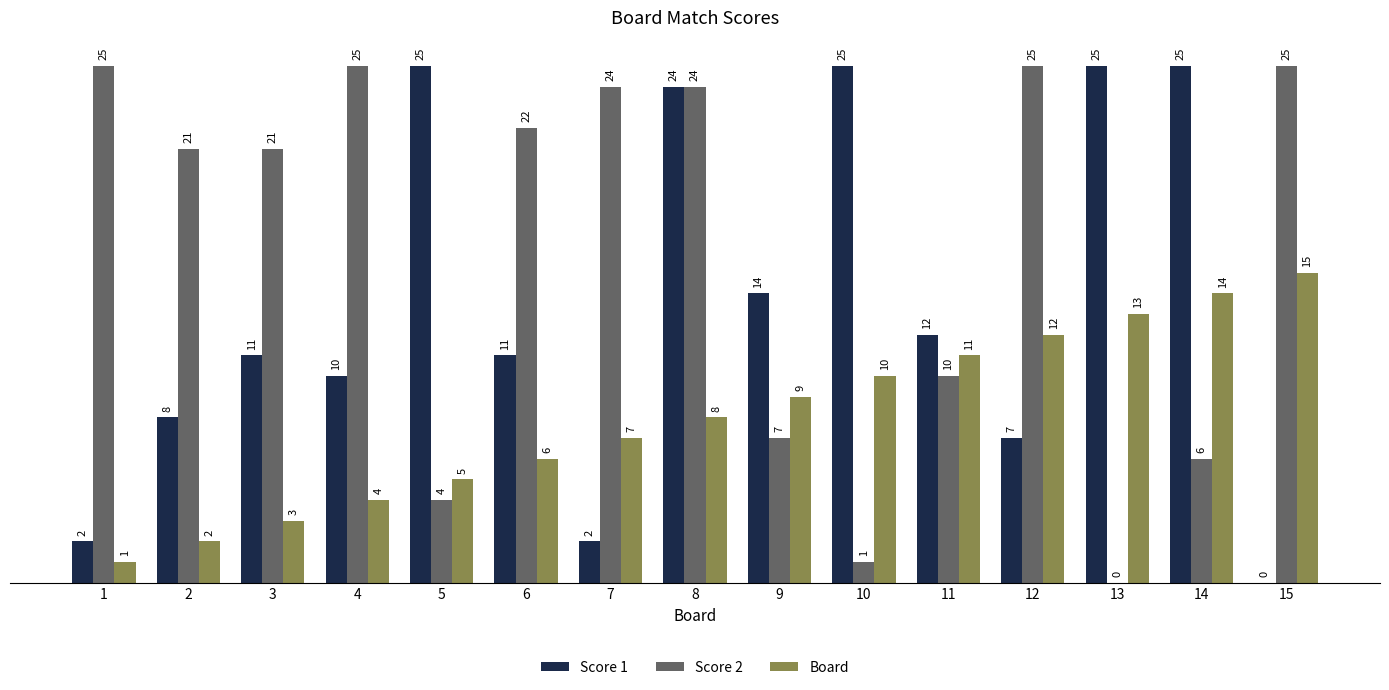

What is the sum of the Board values at 11 and 13?

24